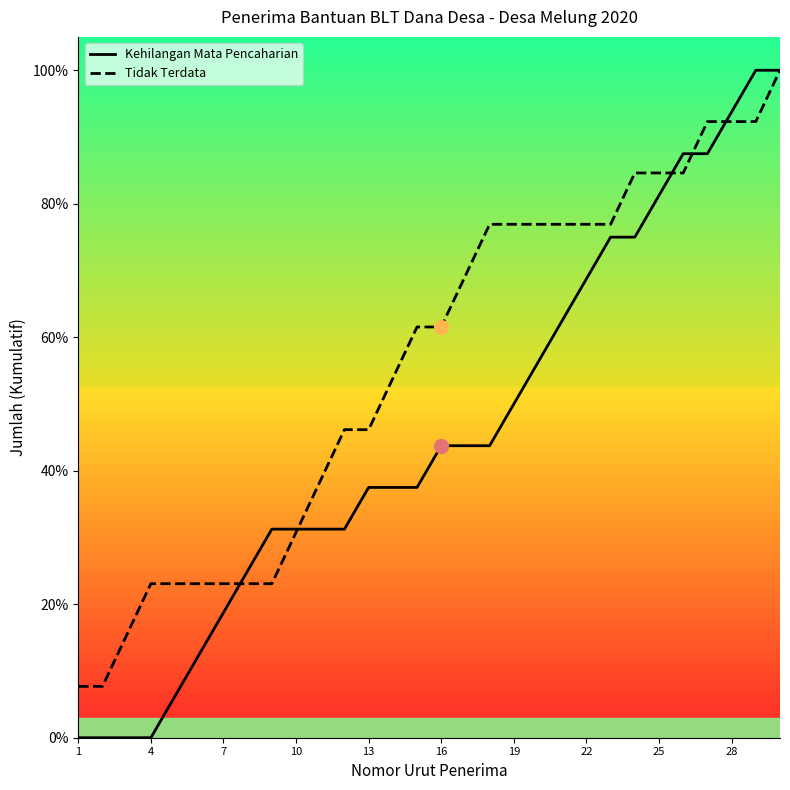

List the series in order of their overall mean, highest first.

Tidak Terdata, Kehilangan Mata Pencaharian